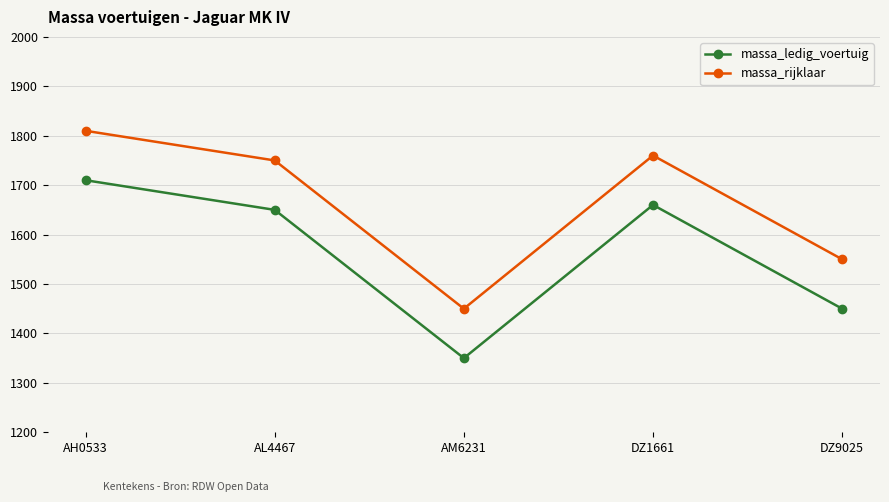

How many lines are shown in the chart?

2